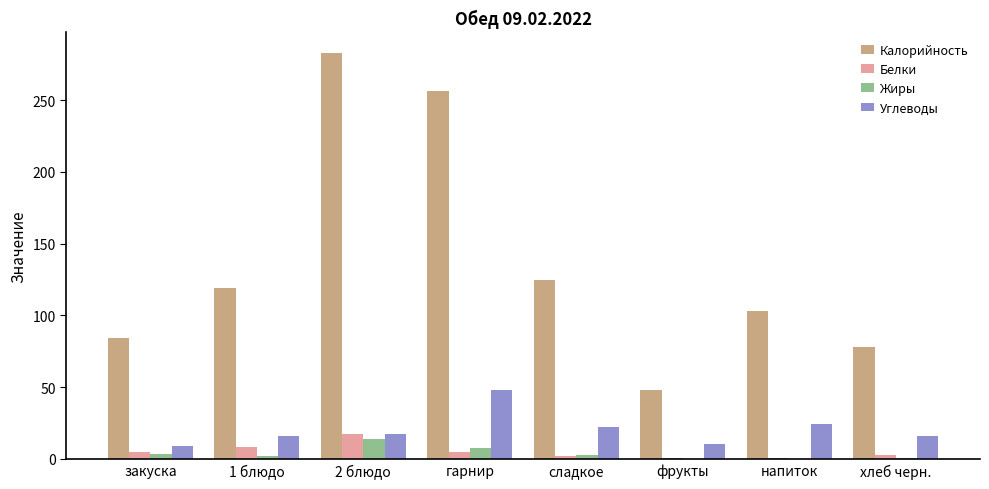

Which series changed the most between сладкое and хлеб черн.?

Калорийность